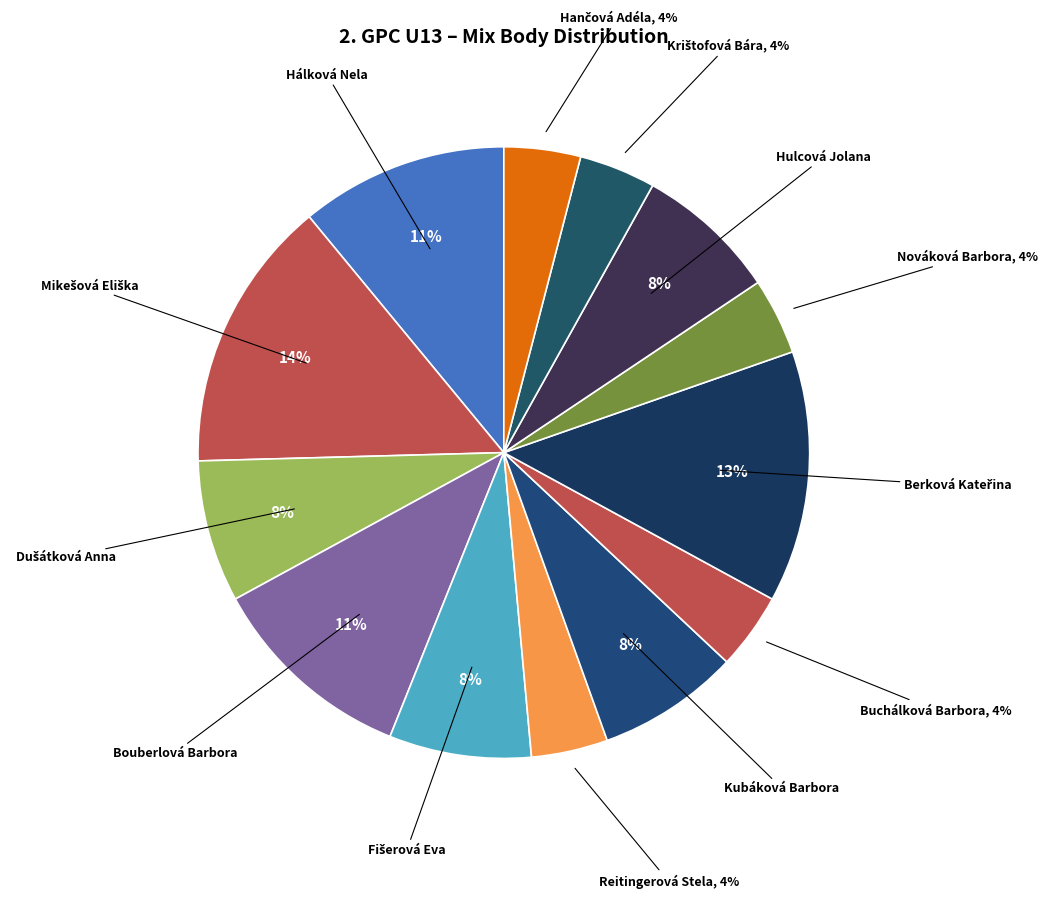

Is there a majority slice in this chart?

No